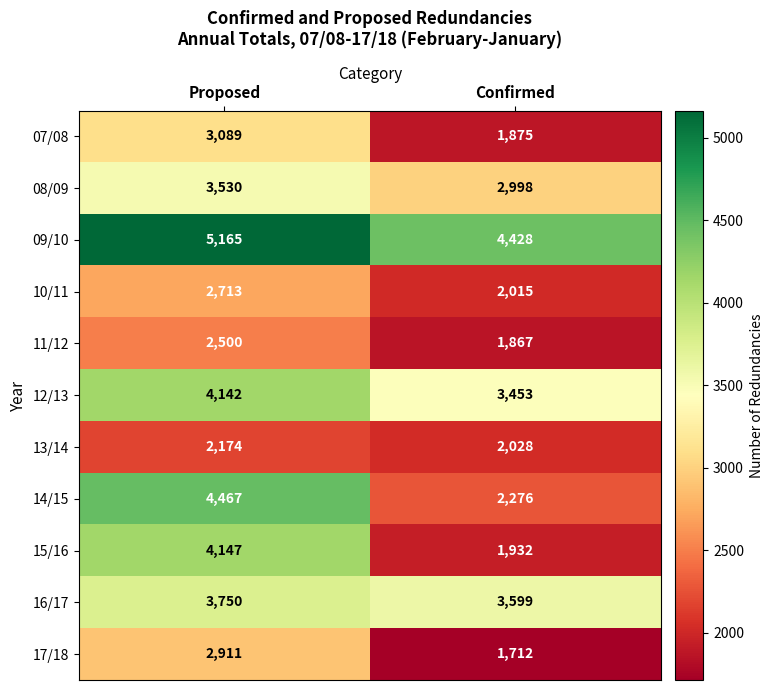

How many distinct data groups are displayed?

11